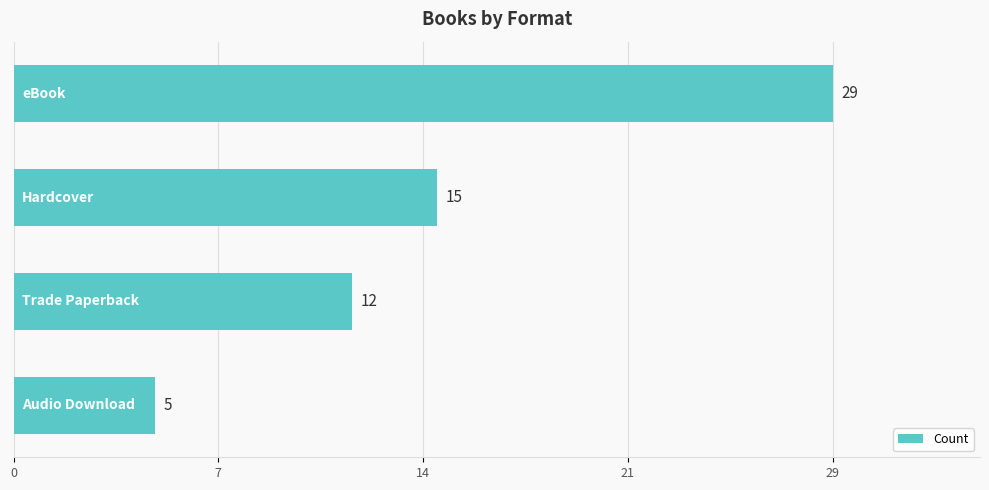

Does the chart contain any negative values?

No